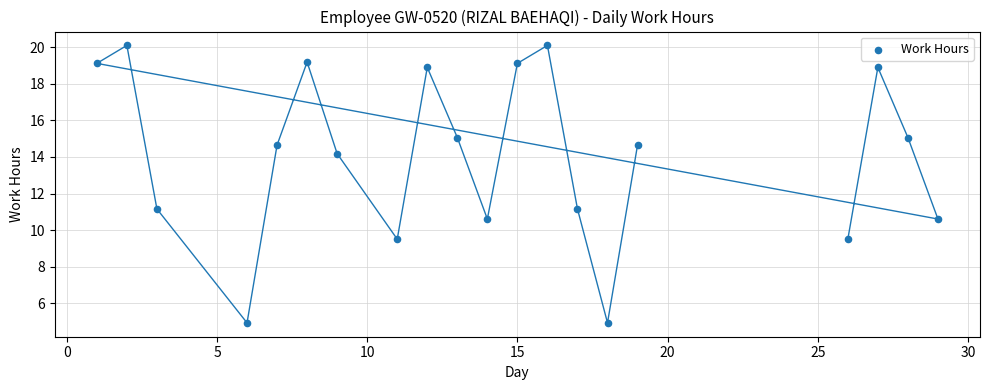

What is the range of X values (max minus min)?

28.0